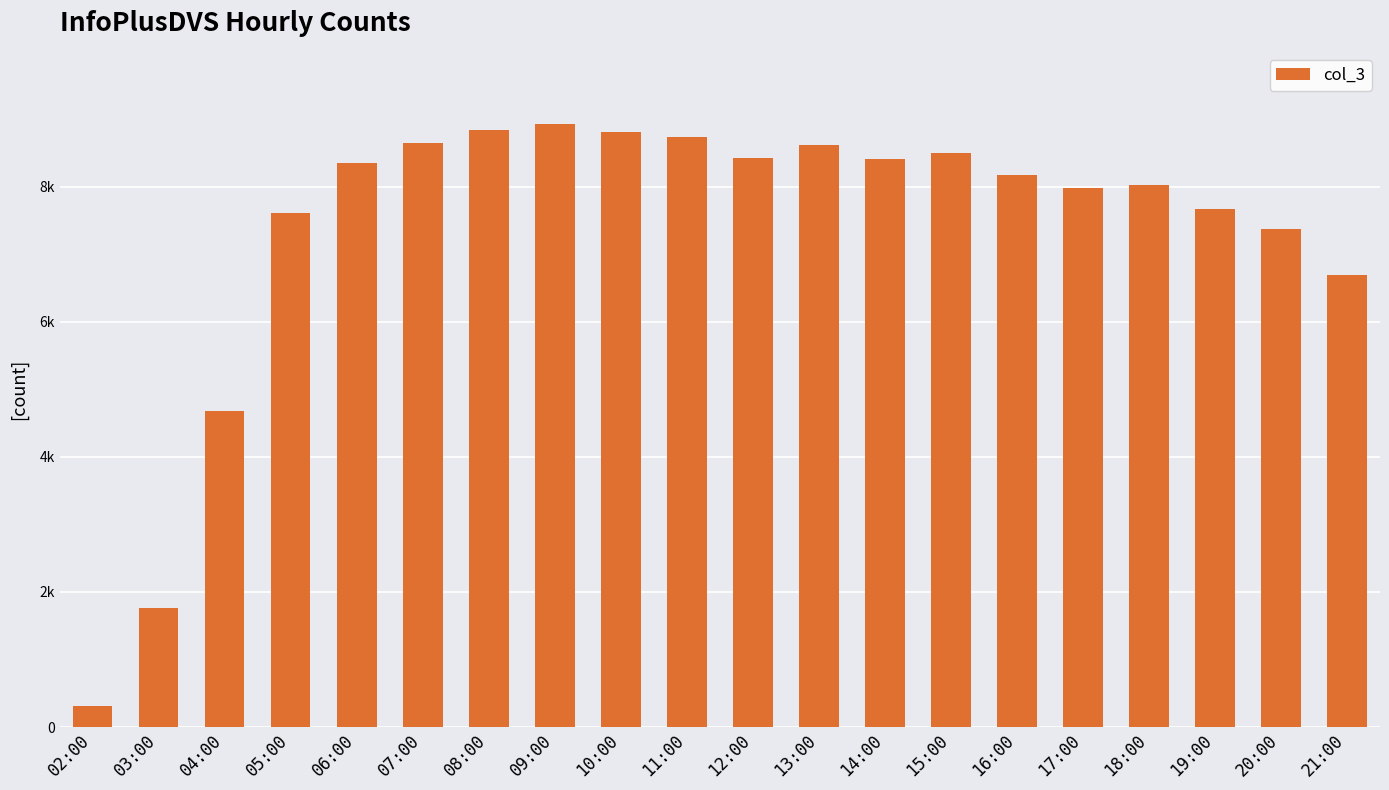

What is the sum of all values?

146552